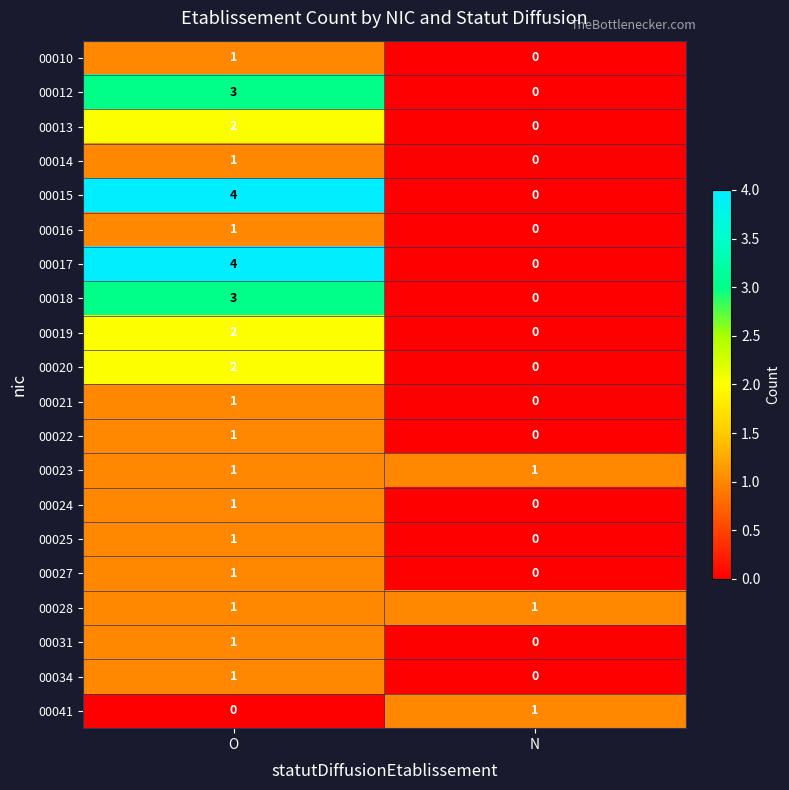

At which label does 00020 reach its peak?

O